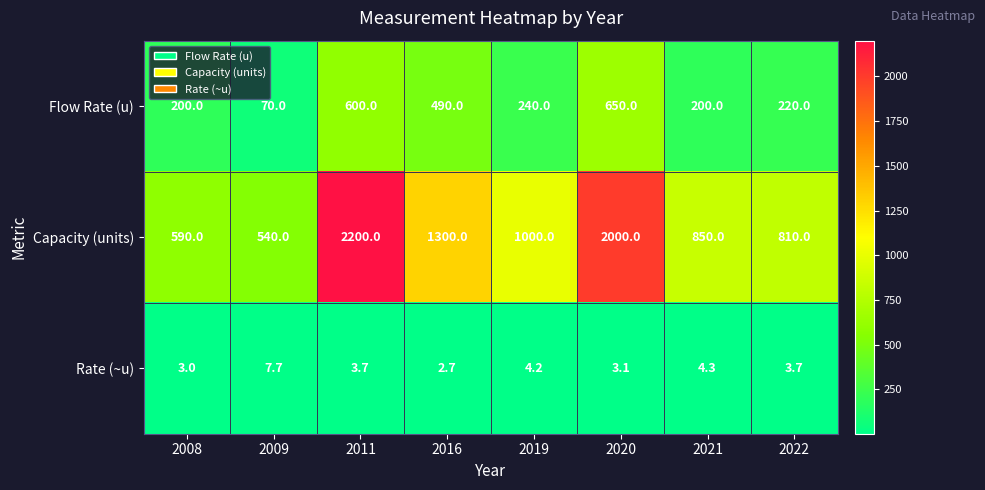

Reading left to right, list all the values displayed in this chart.

Flow Rate (u): 2008=200.0	2009=70.0	2011=600.0	2016=490.0	2019=240.0	2020=650.0	2021=200.0	2022=220.0
Capacity (units): 2008=590.0	2009=540.0	2011=2200.0	2016=1300.0	2019=1000.0	2020=2000.0	2021=850.0	2022=810.0
Rate (~u): 2008=3.0	2009=7.7	2011=3.7	2016=2.7	2019=4.2	2020=3.1	2021=4.3	2022=3.7